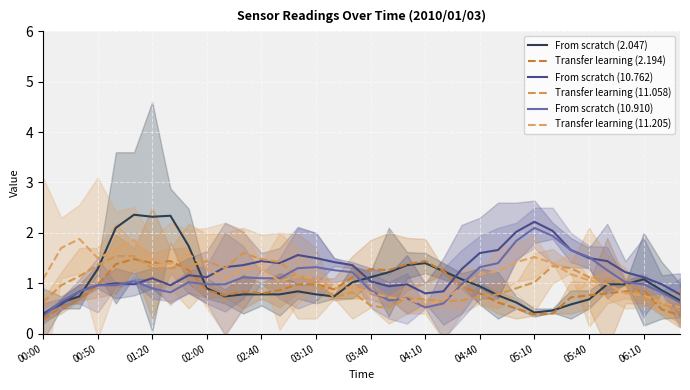

At how many categories does at least one series exceed 1?

34